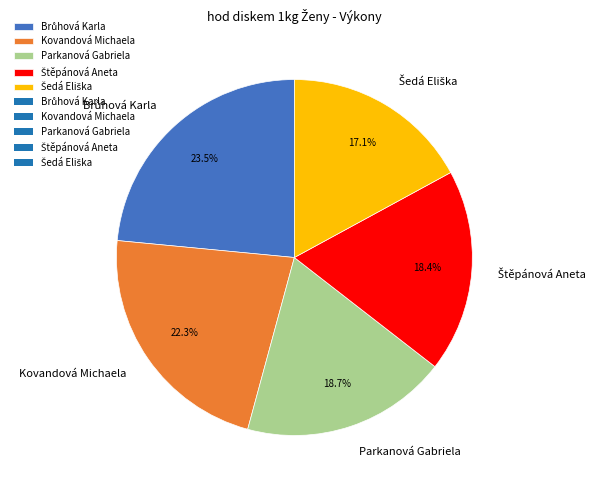

How many slices are in this pie chart?

5